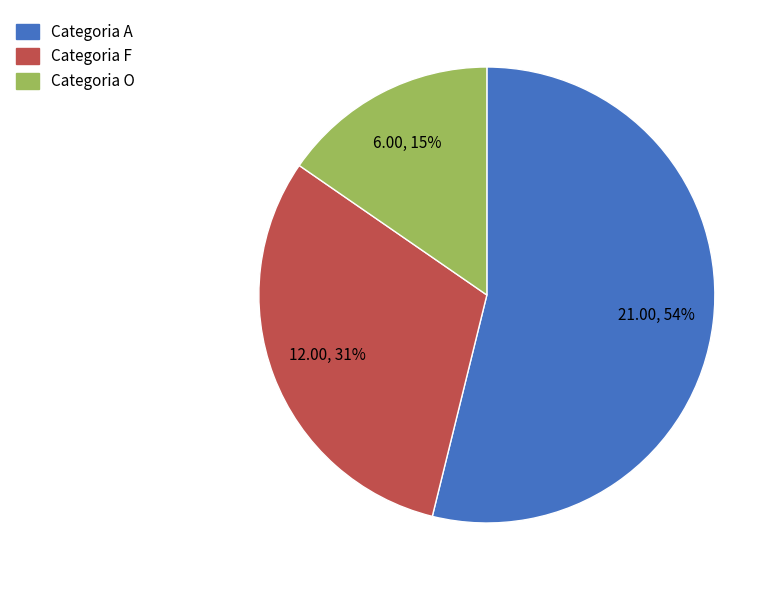

To the nearest percent, what is the average slice percentage?

33%